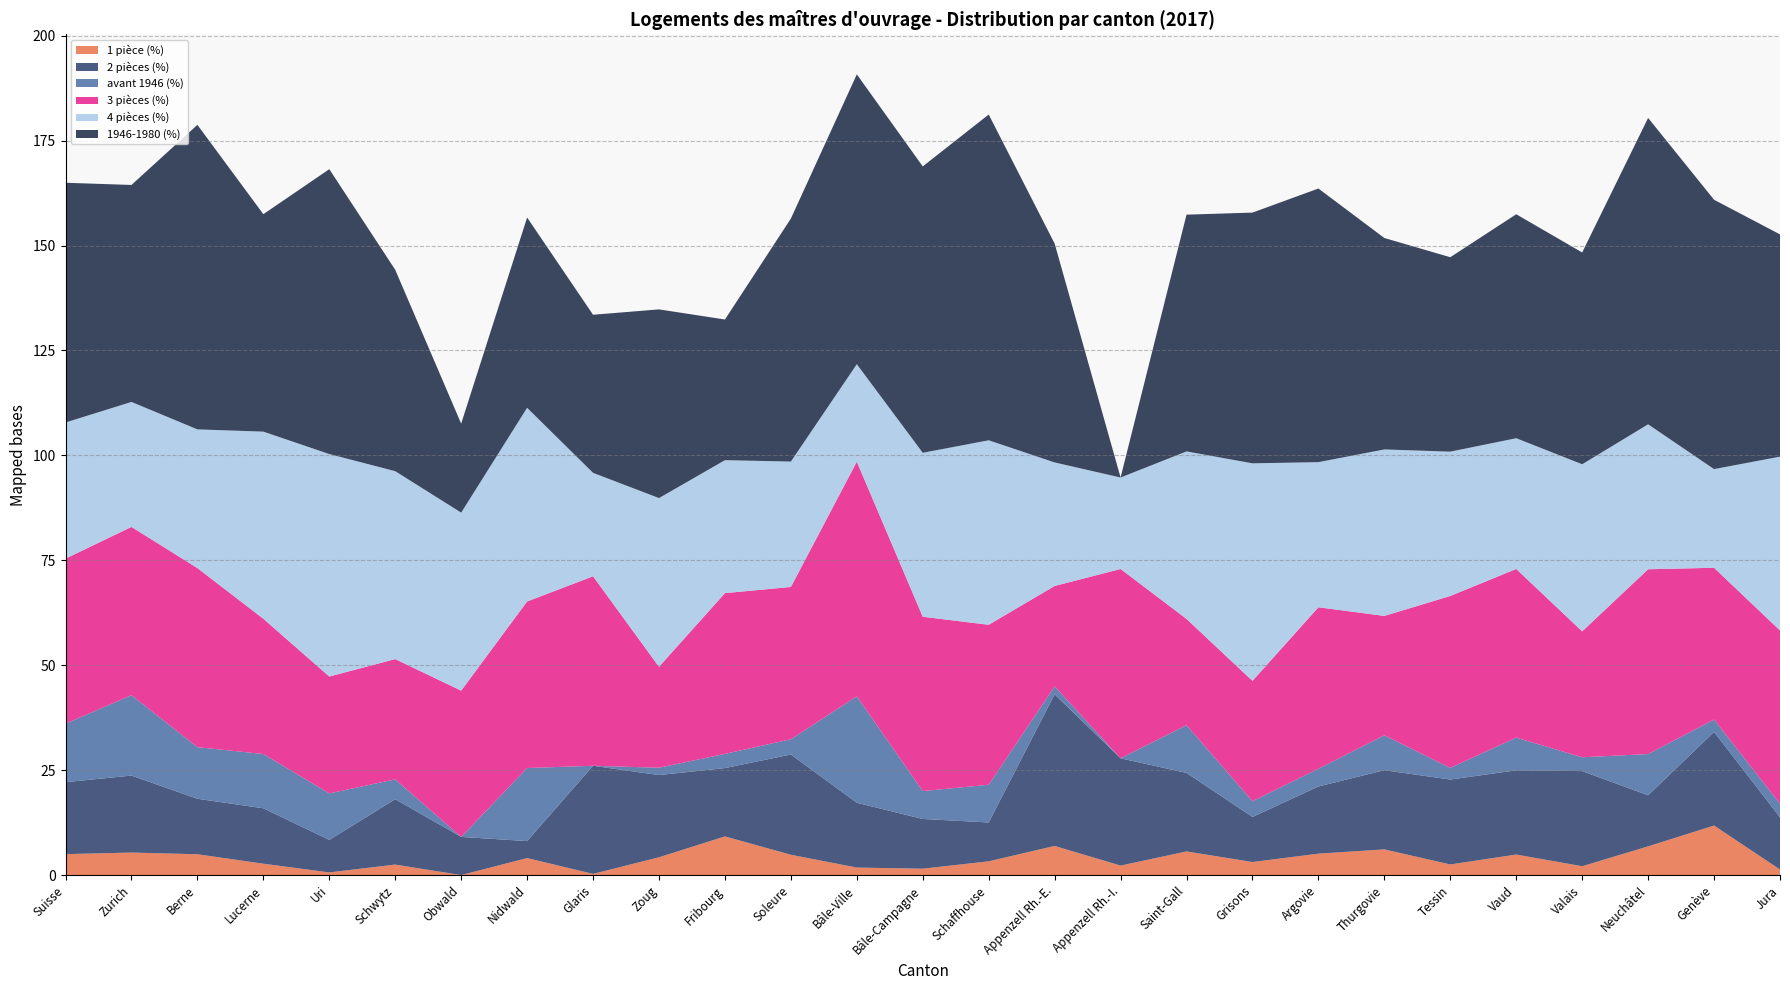

Reading right to left, transcribe all the data shown in this chart.

1 pièce (%): 1.3	11.8	6.8	2.1	4.9	2.5	6.1	5.1	3.1	5.6	2.3	6.9	3.3	1.5	1.8	4.8	9.2	4.2	0.3	4.0	0.0	2.5	0.6	2.7	5.0	5.4	5.0
2 pièces (%): 12.4	22.3	12.2	22.7	20.1	20.2	18.9	16.0	10.7	18.7	25.6	36.1	9.2	11.8	15.4	23.9	16.3	19.6	25.8	4.0	9.1	15.6	7.8	13.2	13.2	18.4	17.1
avant 1946 (%): 3.2	3.0	9.8	3.3	7.8	2.8	8.3	4.2	3.8	11.4	0.0	1.9	9.0	6.6	25.4	3.6	3.4	1.8	0.0	17.4	0.0	4.7	11.1	12.9	12.3	19.2	13.9
3 pièces (%): 41.3	36.2	44.0	30.0	40.2	41.0	28.4	38.5	28.7	25.3	45.1	23.9	38.1	41.5	55.9	36.3	38.3	24.1	45.1	39.7	34.9	28.6	27.9	32.2	42.7	40.1	39.3
4 pièces (%): 41.4	23.5	34.5	39.8	31.1	34.4	39.7	34.6	51.8	39.9	21.8	29.4	44.0	39.1	23.2	29.9	31.7	40.2	24.6	46.1	42.4	44.8	53.0	44.6	33.0	29.8	32.4
1946-1980 (%): 53.0	64.2	73.0	50.5	53.4	46.3	50.4	65.2	59.7	56.4	0.0	52.1	77.6	68.2	69.1	57.9	33.5	45.0	37.7	45.3	21.2	48.0	67.9	51.8	72.6	51.7	57.1